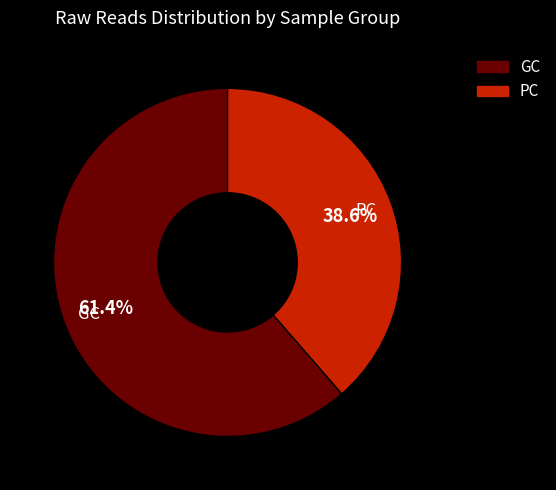

Which slice represents more than half of the pie?

GC